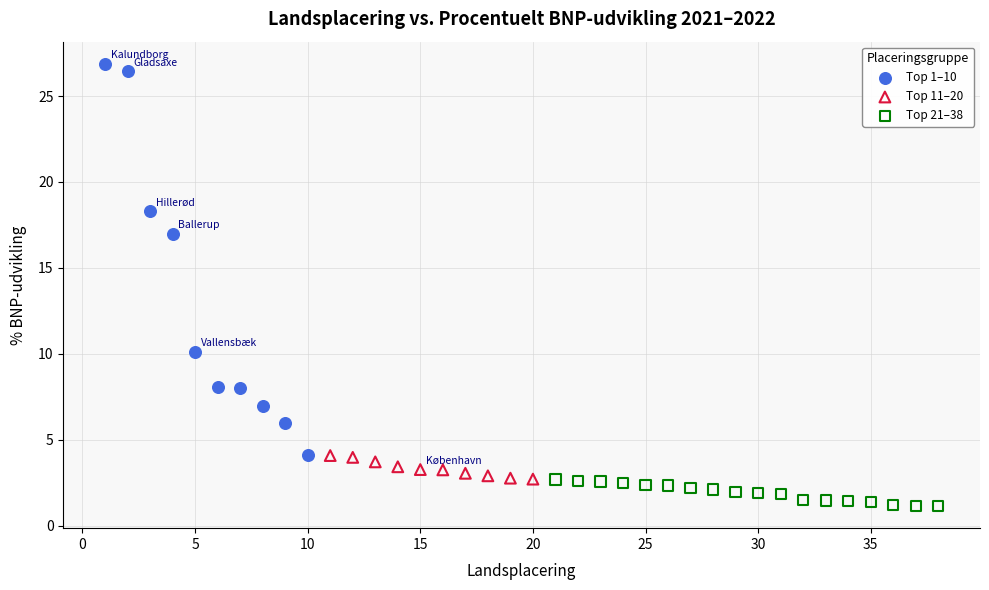

Which series contains the highest Y value?

Top 1–10